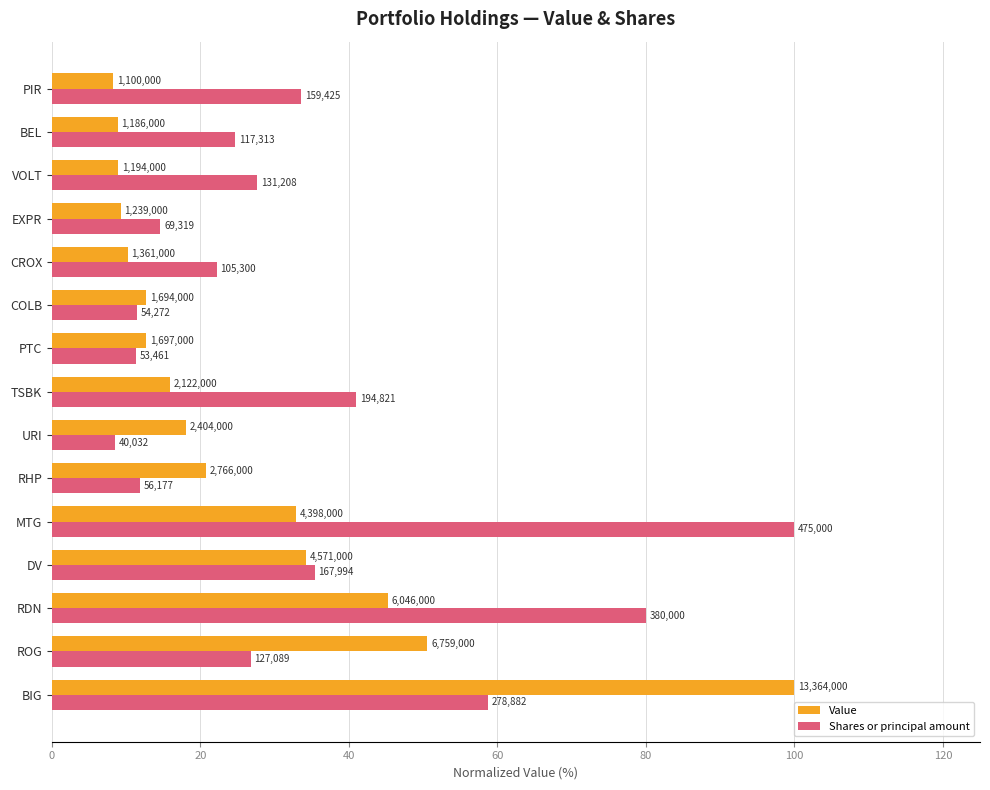

Reading left to right, transcribe all the data shown in this chart.

Value: 100.0	50.6	45.2	34.2	32.9	20.7	18.0	15.9	12.7	12.7	10.2	9.3	8.9	8.9	8.2
Shares or principal amount: 58.7	26.8	80.0	35.4	100.0	11.8	8.4	41.0	11.3	11.4	22.2	14.6	27.6	24.7	33.6